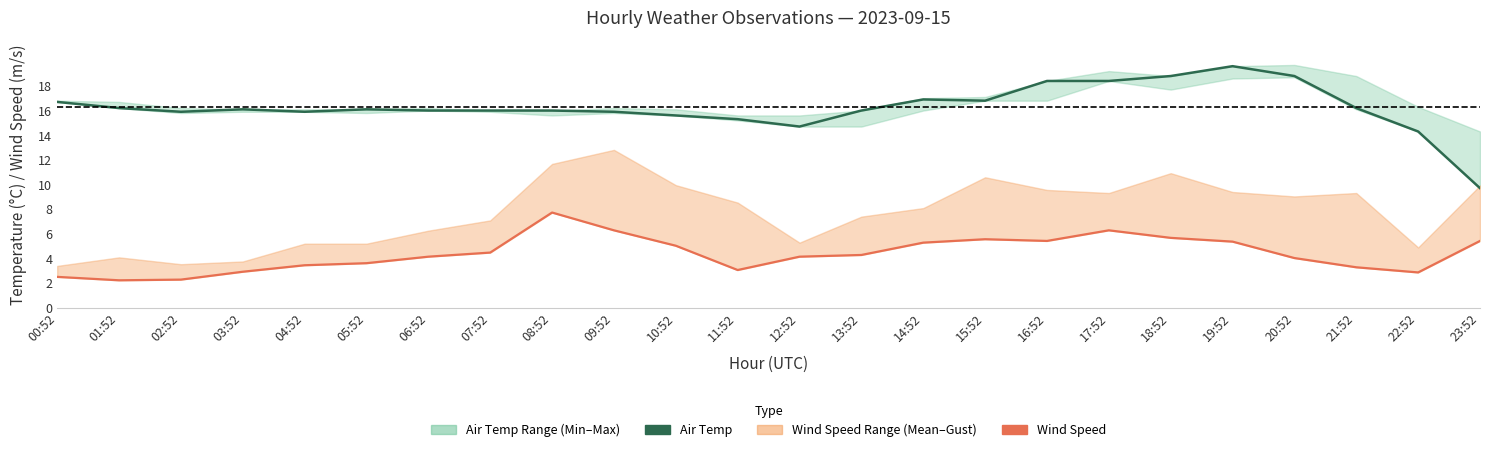

Which has a higher value, 08:52 or 04:52?

08:52